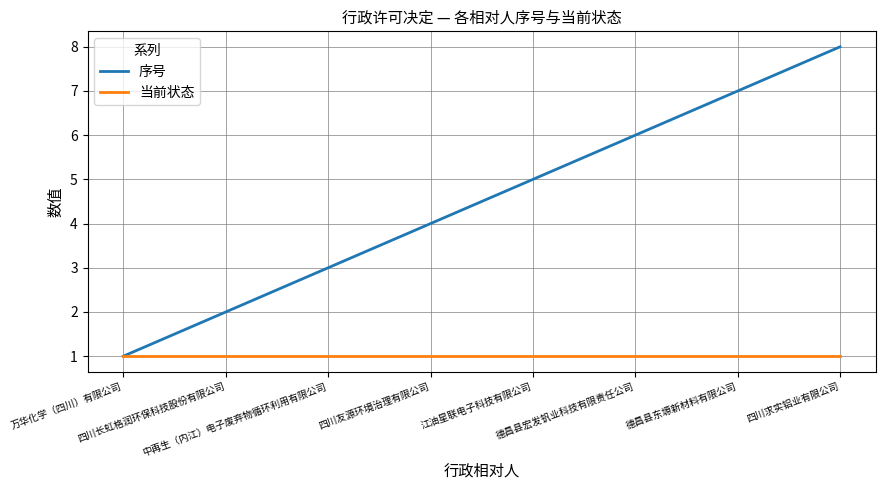

Which series has the largest range (max minus min)?

序号